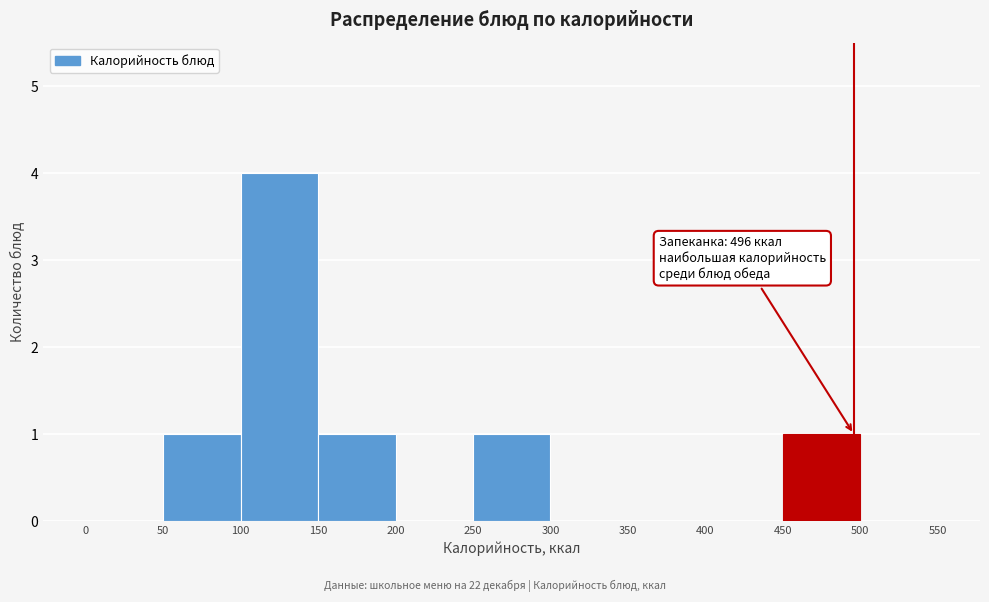

Which range on the x-axis has the tallest bar?

100 to 150